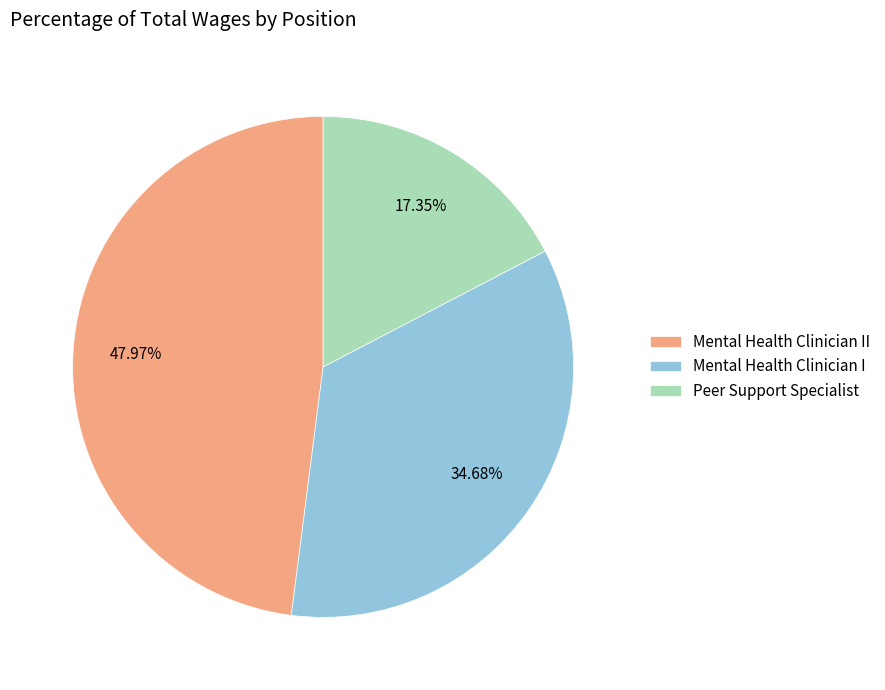

What is the ratio of the value at Mental Health Clinician I to the value at Mental Health Clinician II?

0.7